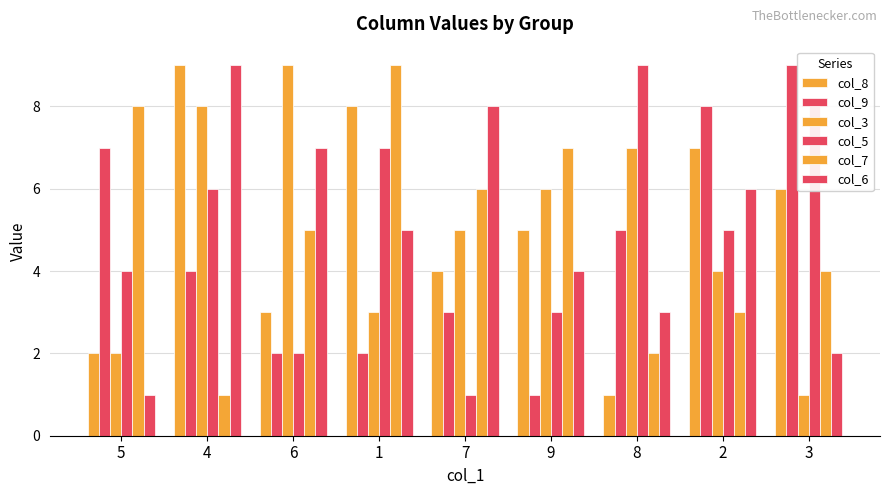

How many categories are shown in the chart?

9